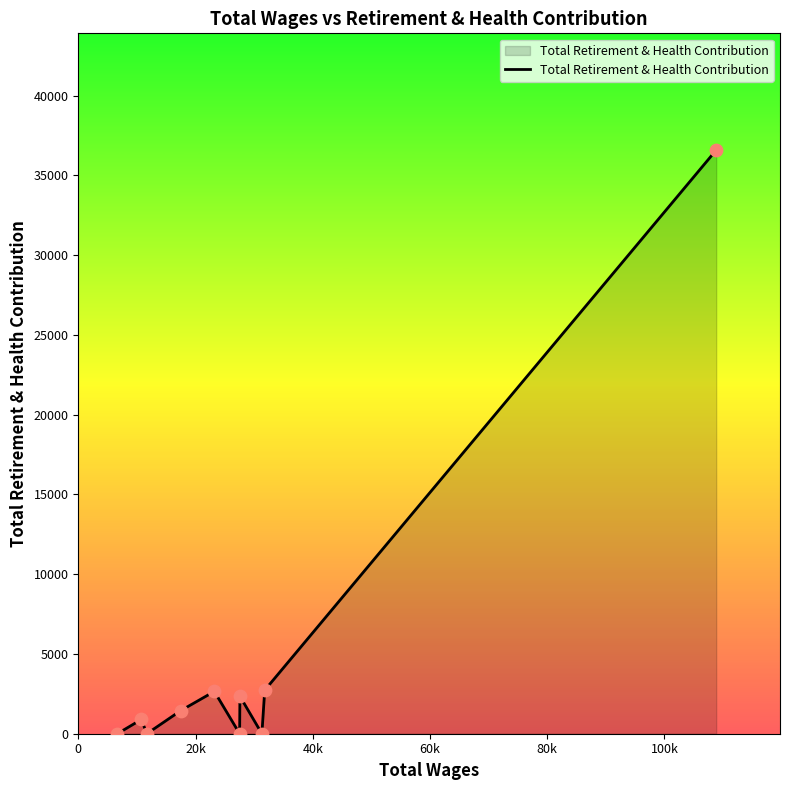

What is the maximum value shown in the chart?

36585.6